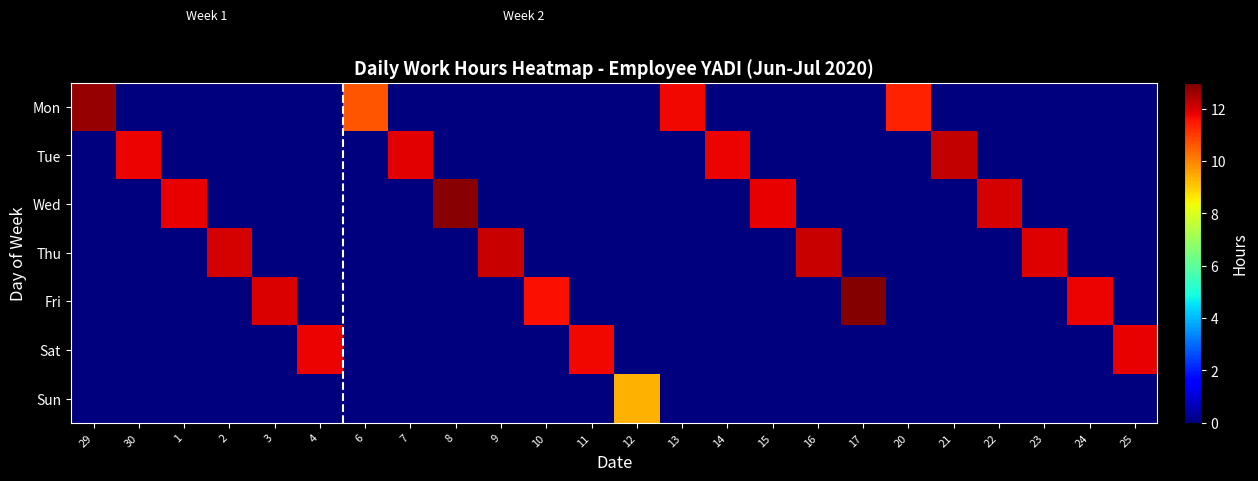

Reading right to left, what are all the values shown in this chart?

Mon: 25=0.0	24=0.0	23=0.0	22=0.0	21=0.0	20=11.3	17=0.0	16=0.0	15=0.0	14=0.0	13=11.7	12=0.0	11=0.0	10=0.0	9=0.0	8=0.0	7=0.0	6=10.6	4=0.0	3=0.0	2=0.0	1=0.0	30=0.0	29=12.7
Tue: 25=0.0	24=0.0	23=0.0	22=0.0	21=12.2	20=0.0	17=0.0	16=0.0	15=0.0	14=11.8	13=0.0	12=0.0	11=0.0	10=0.0	9=0.0	8=0.0	7=11.8	6=0.0	4=0.0	3=0.0	2=0.0	1=0.0	30=11.8	29=0.0
Wed: 25=0.0	24=0.0	23=0.0	22=12.0	21=0.0	20=0.0	17=0.0	16=0.0	15=11.8	14=0.0	13=0.0	12=0.0	11=0.0	10=0.0	9=0.0	8=12.8	7=0.0	6=0.0	4=0.0	3=0.0	2=0.0	1=11.8	30=0.0	29=0.0
Thu: 25=0.0	24=0.0	23=11.9	22=0.0	21=0.0	20=0.0	17=0.0	16=12.2	15=0.0	14=0.0	13=0.0	12=0.0	11=0.0	10=0.0	9=12.2	8=0.0	7=0.0	6=0.0	4=0.0	3=0.0	2=12.0	1=0.0	30=0.0	29=0.0
Fri: 25=0.0	24=11.8	23=0.0	22=0.0	21=0.0	20=0.0	17=12.9	16=0.0	15=0.0	14=0.0	13=0.0	12=0.0	11=0.0	10=11.6	9=0.0	8=0.0	7=0.0	6=0.0	4=0.0	3=12.0	2=0.0	1=0.0	30=0.0	29=0.0
Sat: 25=11.8	24=0.0	23=0.0	22=0.0	21=0.0	20=0.0	17=0.0	16=0.0	15=0.0	14=0.0	13=0.0	12=0.0	11=11.7	10=0.0	9=0.0	8=0.0	7=0.0	6=0.0	4=11.8	3=0.0	2=0.0	1=0.0	30=0.0	29=0.0
Sun: 25=0.0	24=0.0	23=0.0	22=0.0	21=0.0	20=0.0	17=0.0	16=0.0	15=0.0	14=0.0	13=0.0	12=9.4	11=0.0	10=0.0	9=0.0	8=0.0	7=0.0	6=0.0	4=0.0	3=0.0	2=0.0	1=0.0	30=0.0	29=0.0